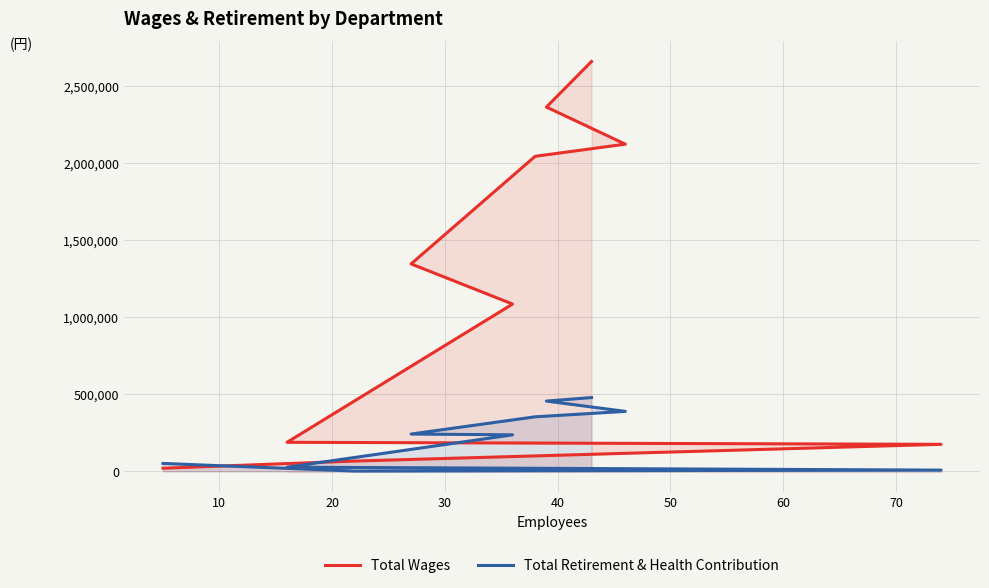

Reading right to left, list all the values displayed in this chart.

Total Wages: 20354	66852	175503	188603	1086157	1346876	2045541	2124300	2365110	2661015
Total Retirement & Health Contribution: 51430	1923	8004	27119	237111	242222	354058	389272	456242	479020